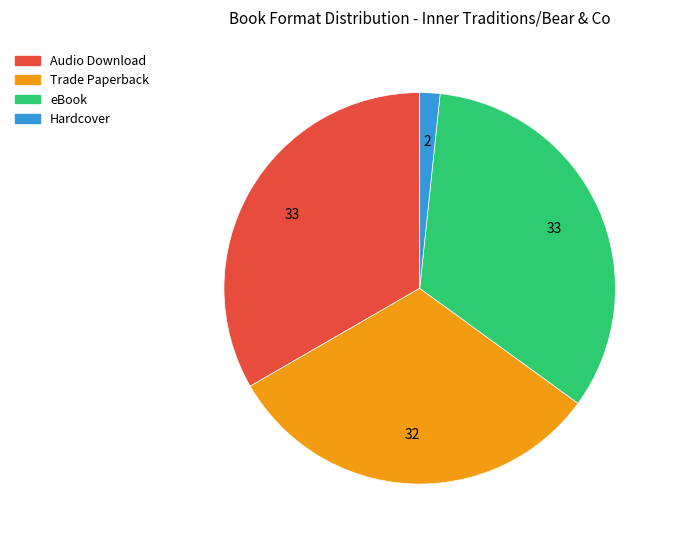

Combined, do Hardcover and Trade Paperback account for over 50%?

No